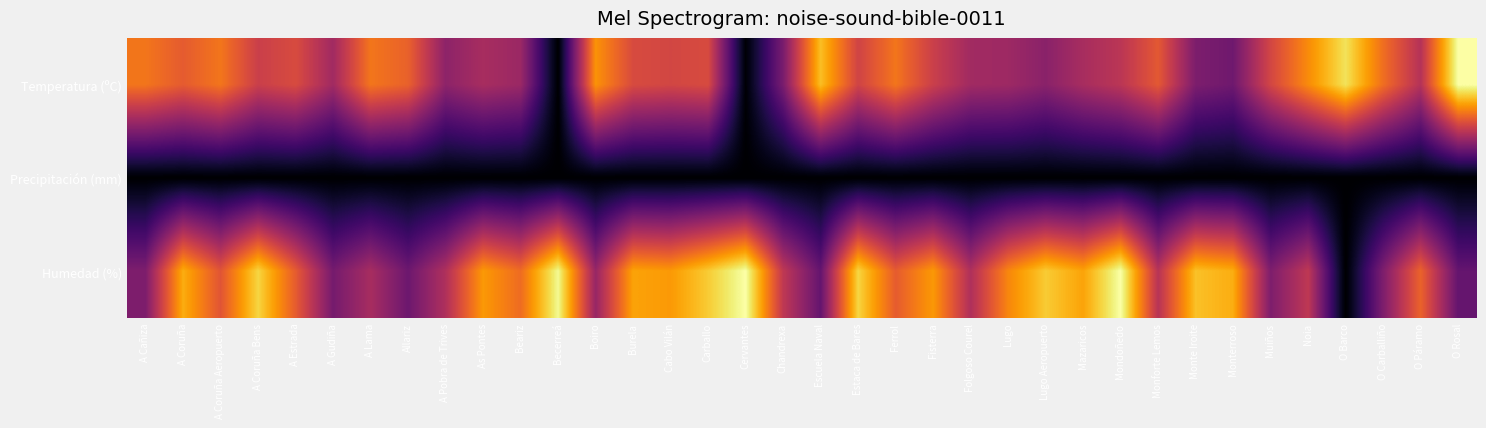

Rank the series by their maximum value, from lowest to highest.

Precipitación (mm), Temperatura (ºC), Humedad (%)